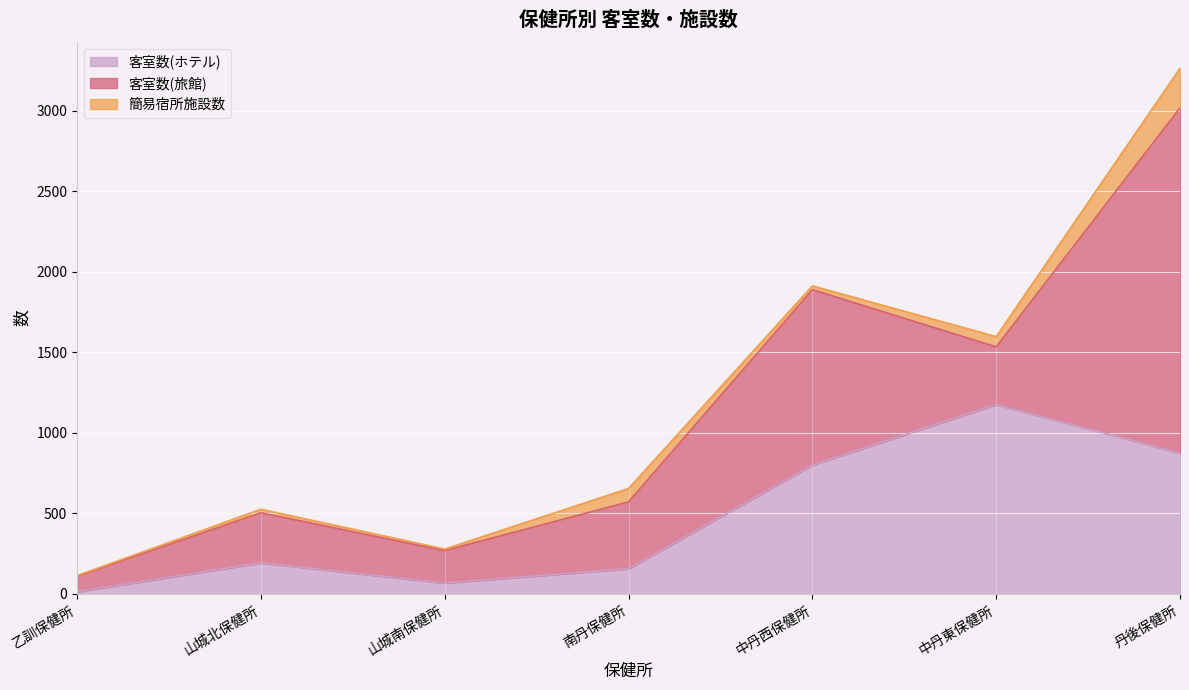

How many interior local peaks does the 客室数(ホテル) series have?

2